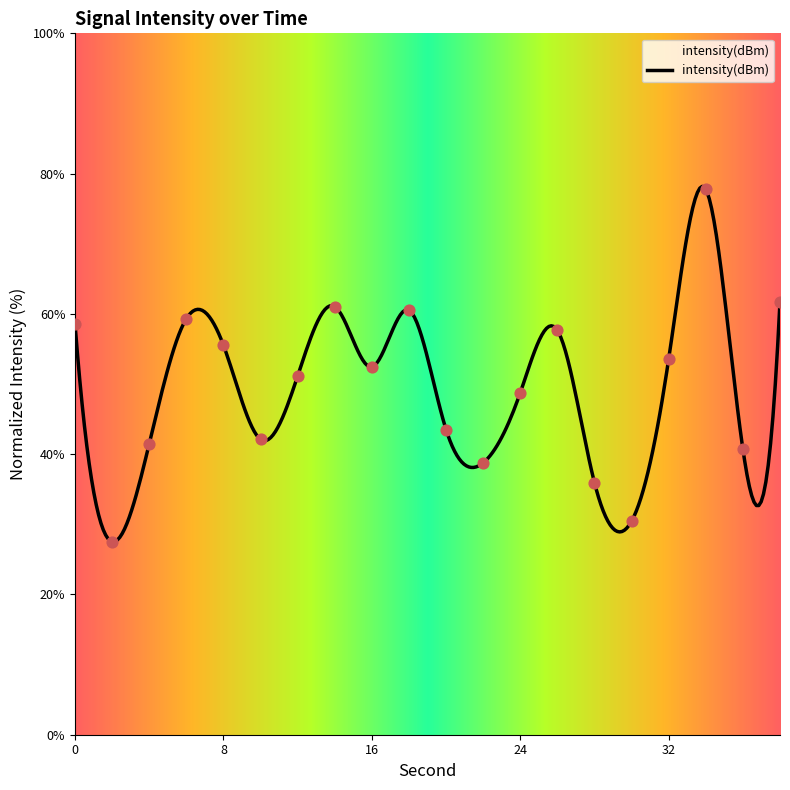

Which has a higher value, 18 or 14?

14